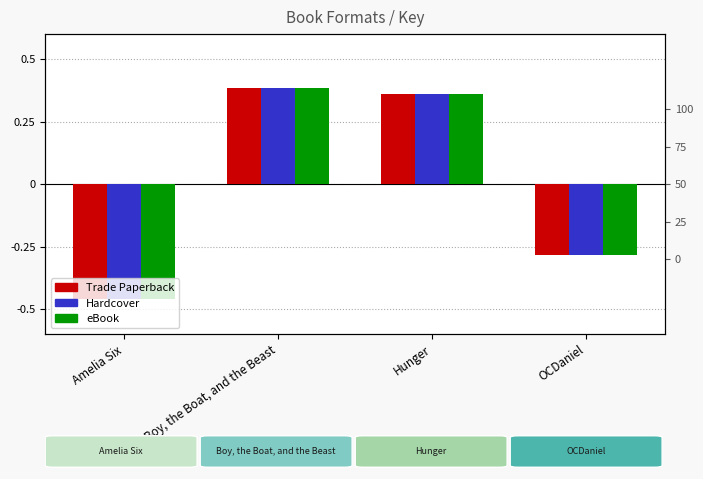

What is the minimum value for eBook?

-0.5